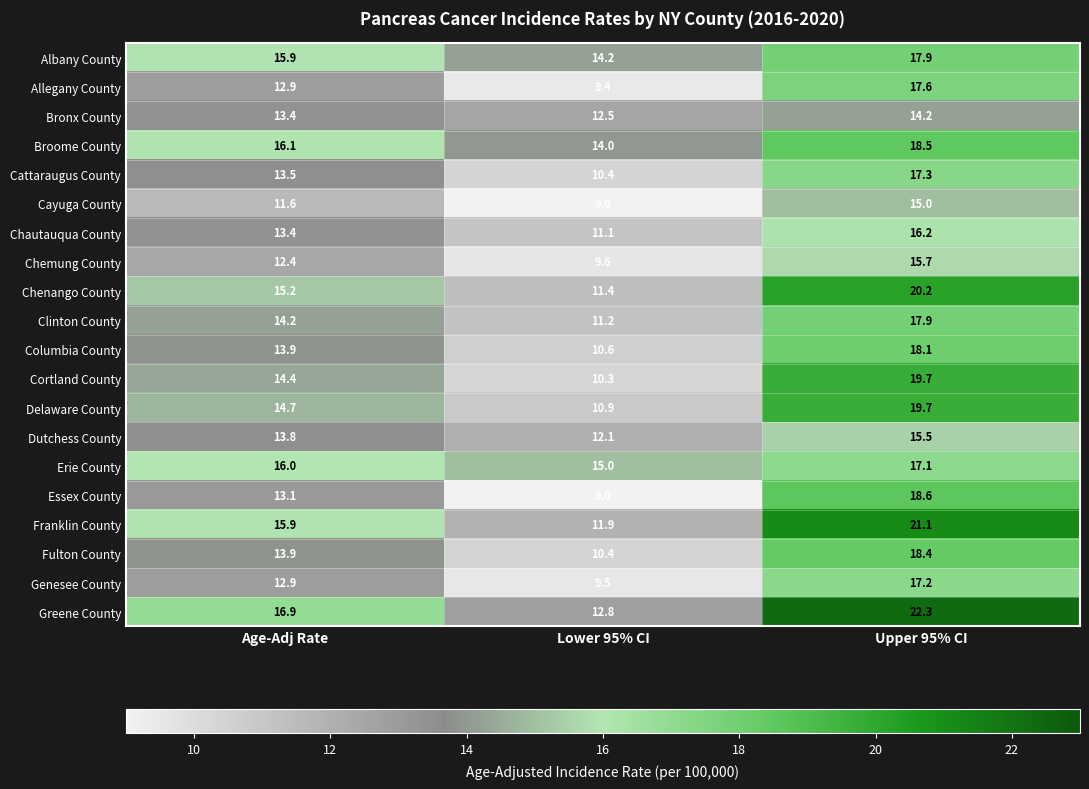

What is the sum of all Cattaraugus County values?

41.2